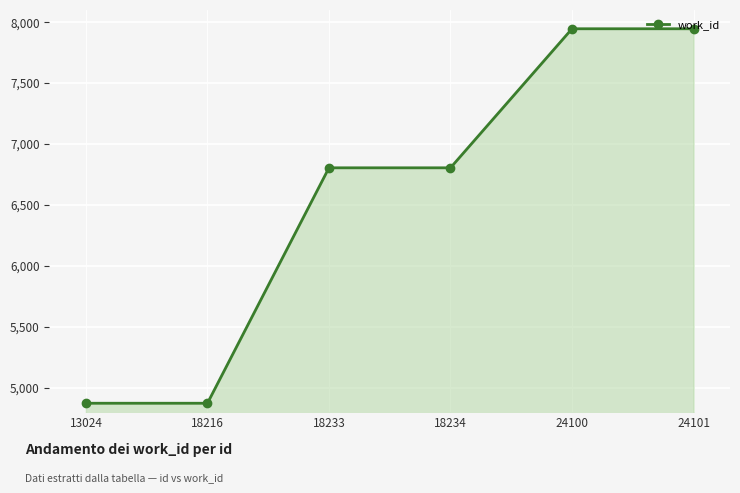

What is the ratio of the value at 18216 to the value at 18233?

0.7